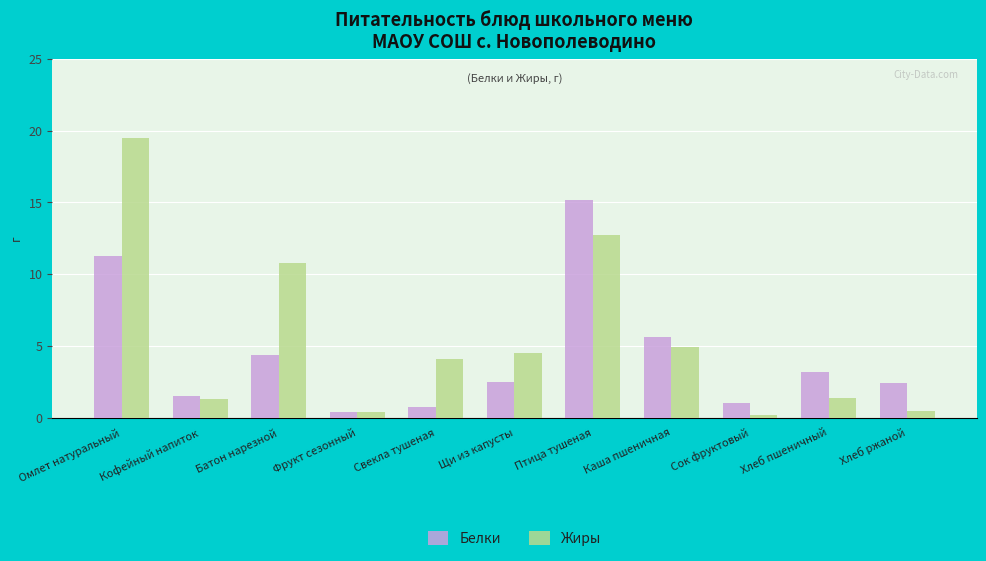

What is the total value across all series at Омлет натуральный?

30.8